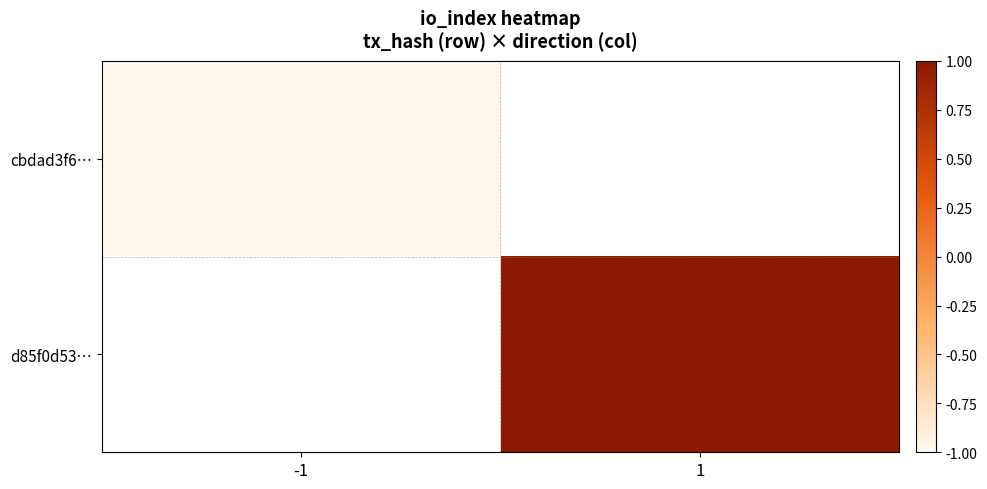

Rank the series at -1 from lowest to highest value.

cbdad3f6…, d85f0d53…